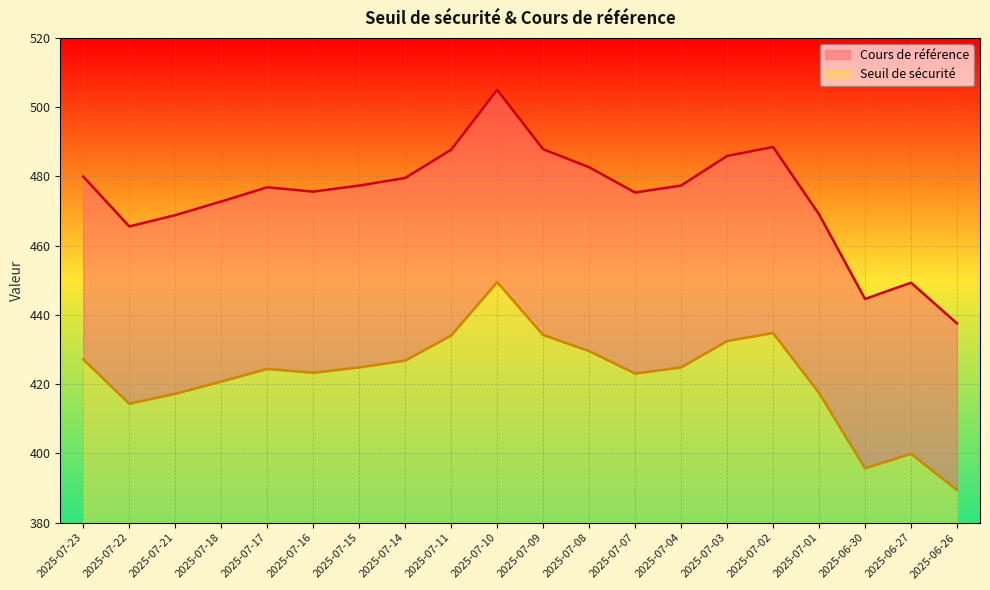

Rank the categories by Cours de référence value from highest to lowest.

2025-07-10, 2025-07-02, 2025-07-09, 2025-07-11, 2025-07-03, 2025-07-08, 2025-07-23, 2025-07-14, 2025-07-15, 2025-07-04, 2025-07-17, 2025-07-16, 2025-07-07, 2025-07-18, 2025-07-01, 2025-07-21, 2025-07-22, 2025-06-27, 2025-06-30, 2025-06-26